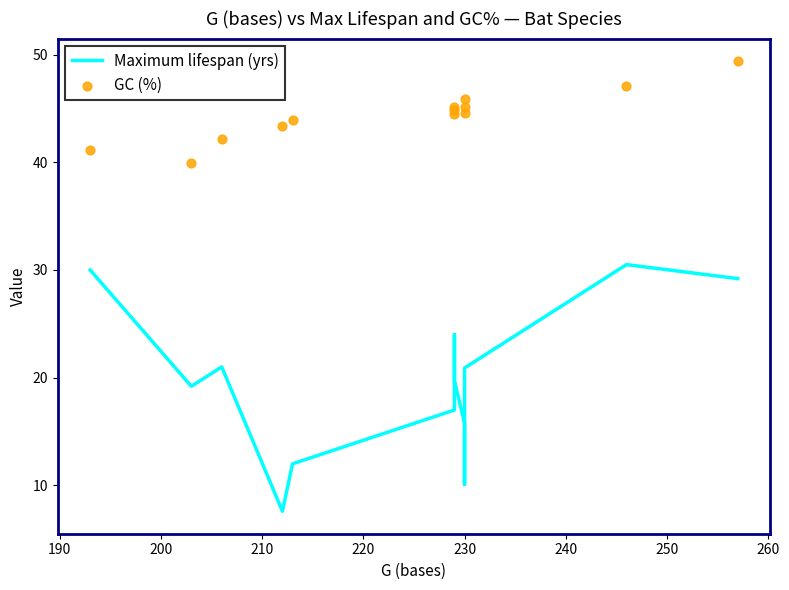

Which series has the largest total across all categories?

GC (%)